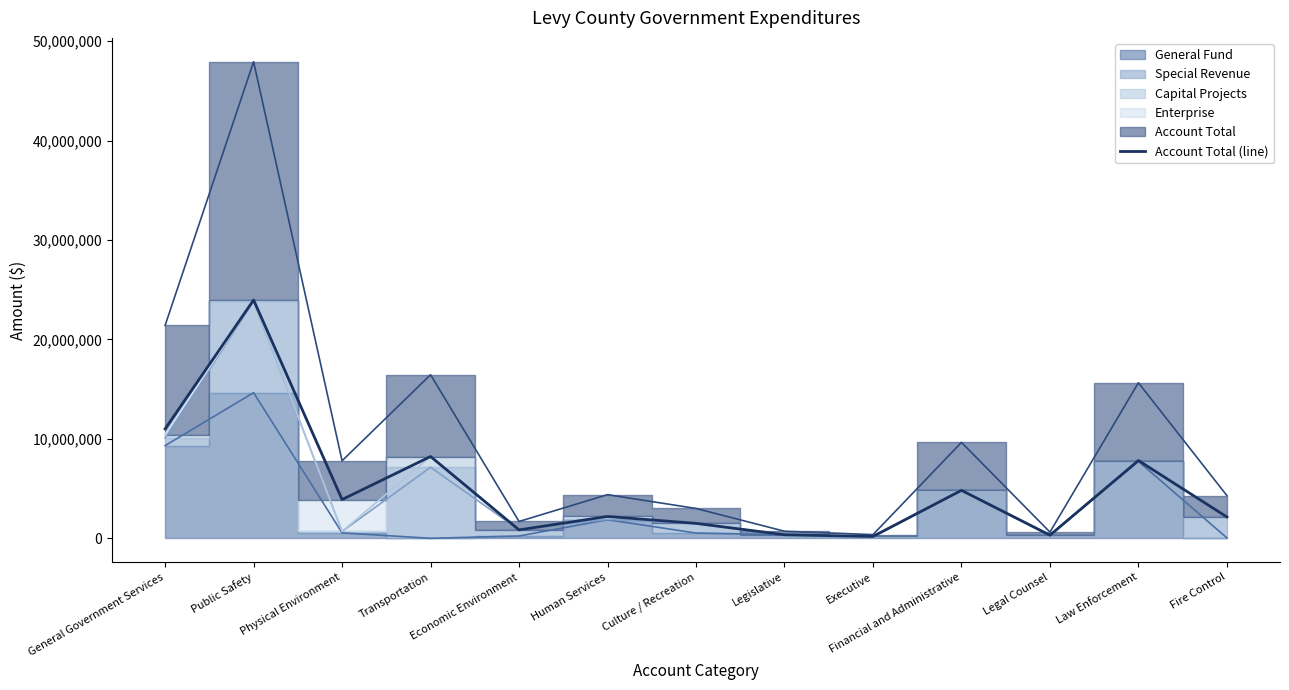

Reading left to right, extract all data points from this chart.

General Government Services=11002595	Public Safety=23967612	Physical Environment=3897952	Transportation=8225943	Economic Environment=845810	Human Services=2194574	Culture / Recreation=1500102	Legislative=354674	Executive=183954	Financial and Administrative=4822923	Legal Counsel=311395	Law Enforcement=7823051	Fire Control=2146392